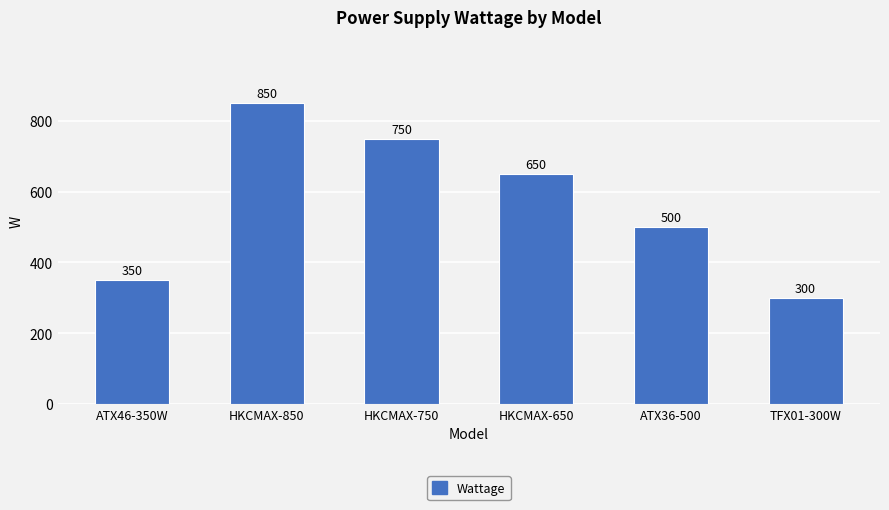

Reading left to right, transcribe all the data shown in this chart.

350	850	750	650	500	300